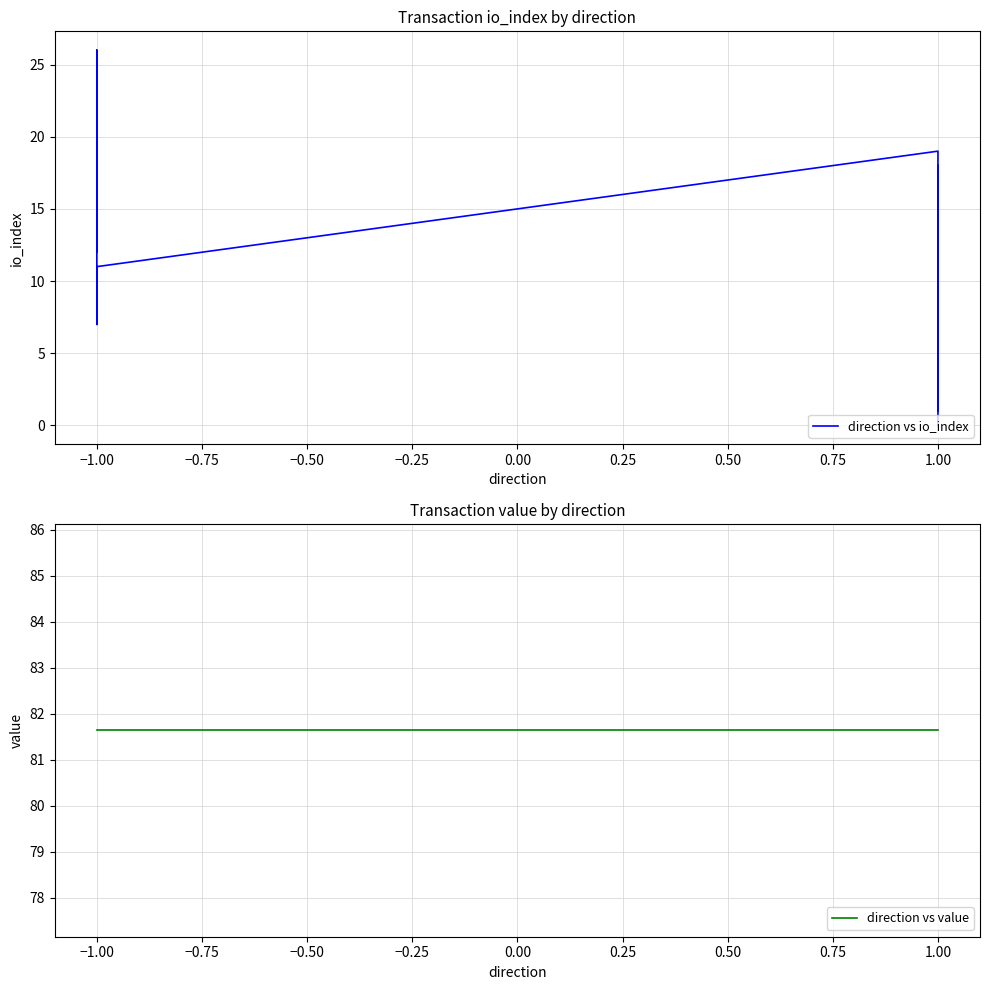

How many data points in direction vs io_index are above 13?

19